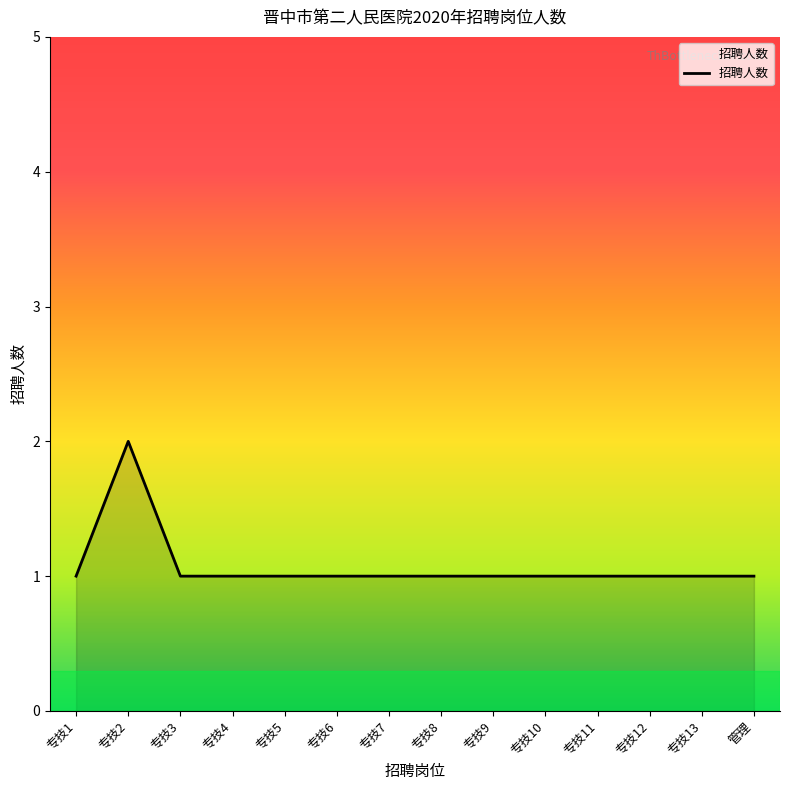

Does the chart display data point markers on the line(s)?

No